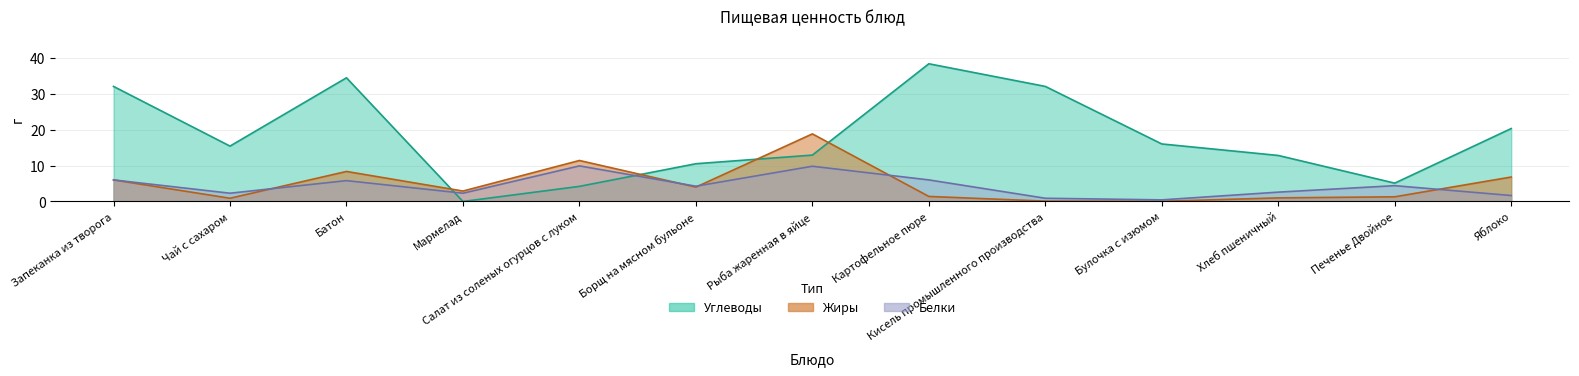

Reading right to left, transcribe all the data shown in this chart.

Белки: 1.7	4.4	2.6	0.5	0.9	6.0	9.8	4.2	9.9	2.3	5.8	2.3	6.0
Жиры: 6.8	1.3	1.0	0.1	0.1	1.4	18.8	4.0	11.4	2.9	8.3	0.9	6.0
Углеводы: 20.3	5.1	12.8	16.0	32.0	38.3	12.9	10.5	4.2	0.0	34.4	15.4	32.0